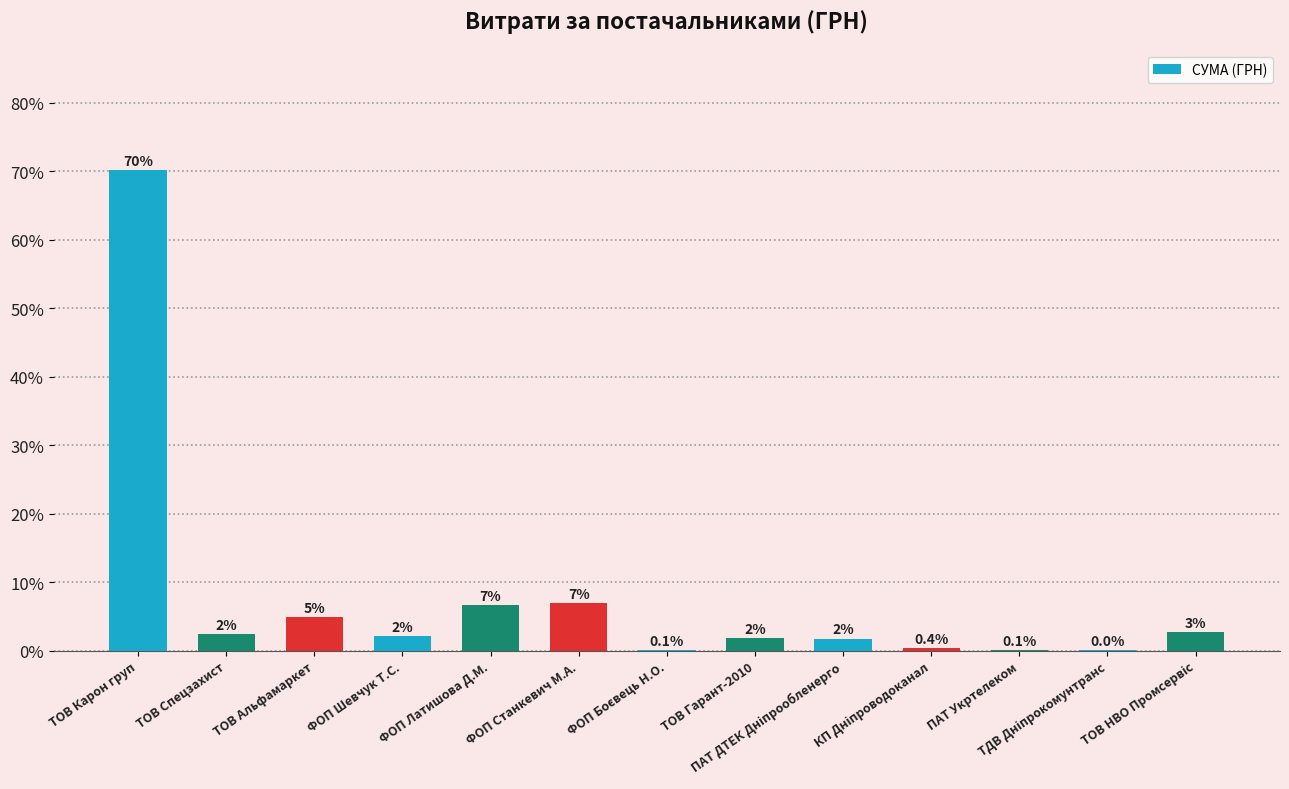

Reading left to right, extract all data points from this chart.

ТОВ Карон груп=70.2	ТОВ Спецзахист=2.4	ТОВ Альфамаркет=4.9	ФОП Шевчук Т.С.=2.1	ФОП Латишова Д.М.=6.7	ФОП Станкевич М.А.=6.9	ФОП Боєвець Н.О.=0.1	ТОВ Гарант-2010=1.9	ПАТ ДТЕК Дніпрообленерго=1.8	КП Дніпроводоканал=0.4	ПАТ Укртелеком=0.1	ТДВ Дніпрокомунтранс=0.0	ТОВ НВО Промсервіс=2.7